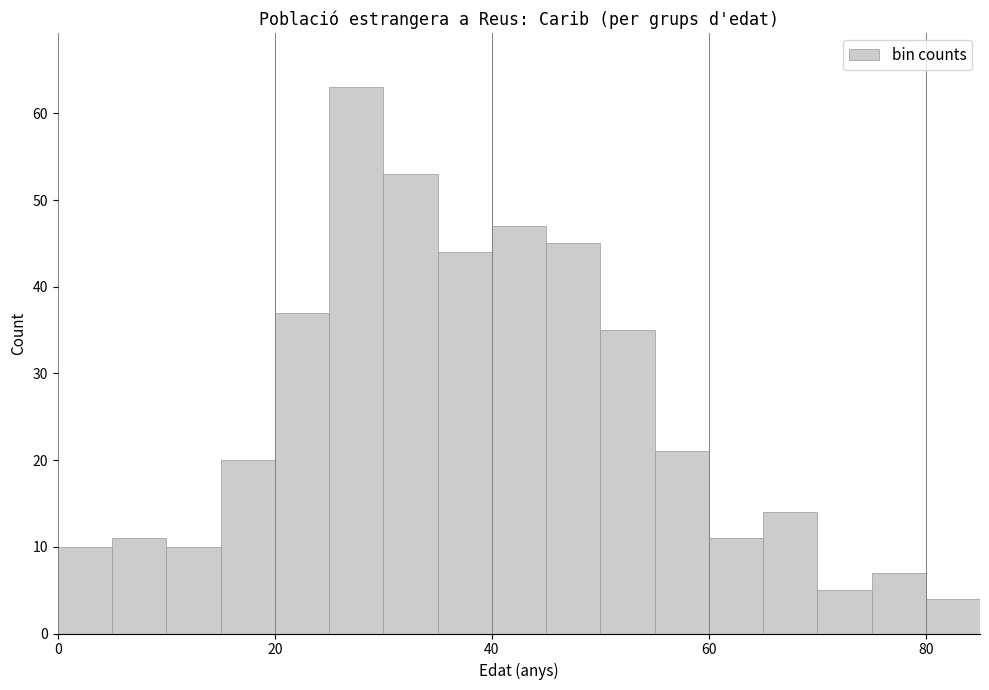

Around what value on the x-axis is the tallest bar? Give the approximate position of its centre, as read against the axis.

28